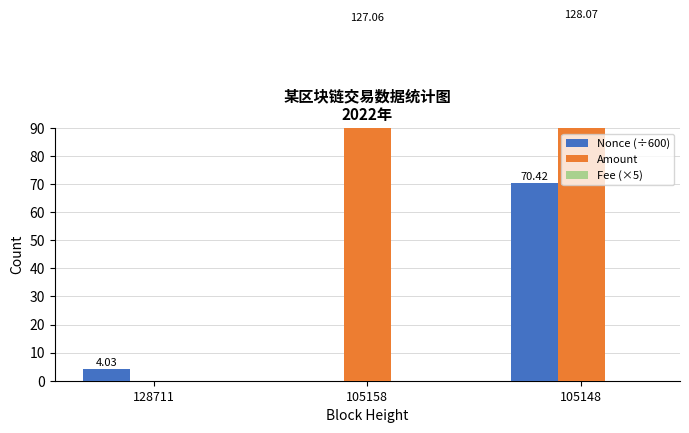

What is the value of the Nonce (÷600) bar at the 1st from the left?

4.0